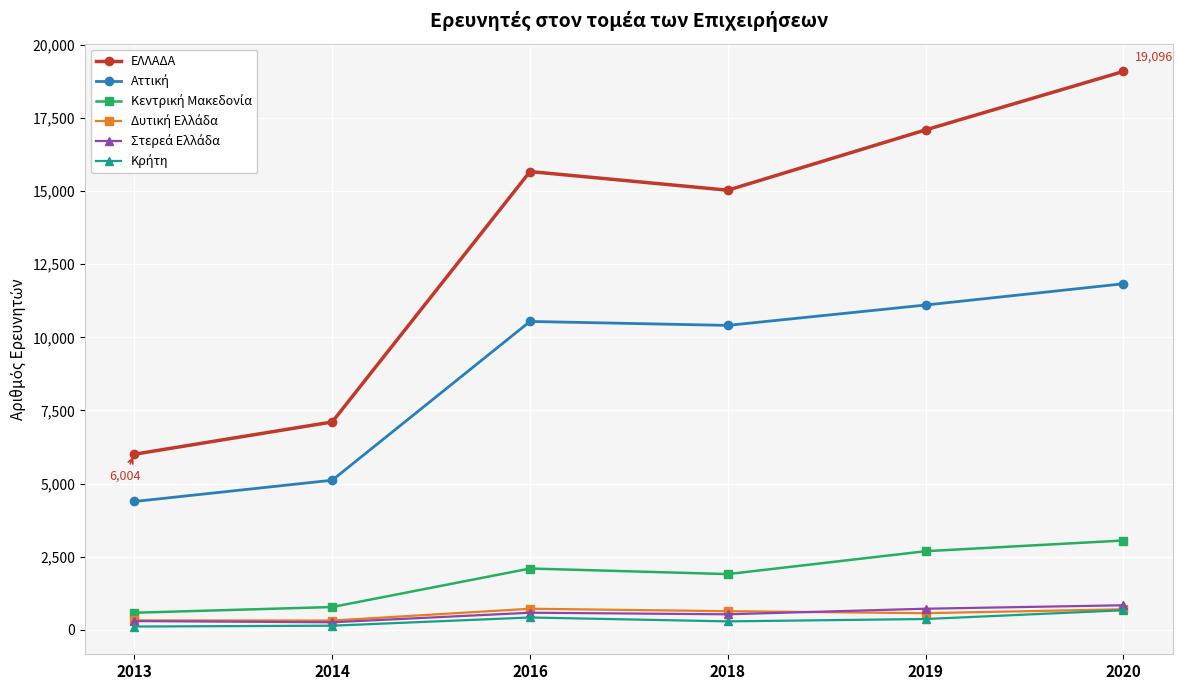

Which series has the widest spread of values?

ΕΛΛΑΔΑ